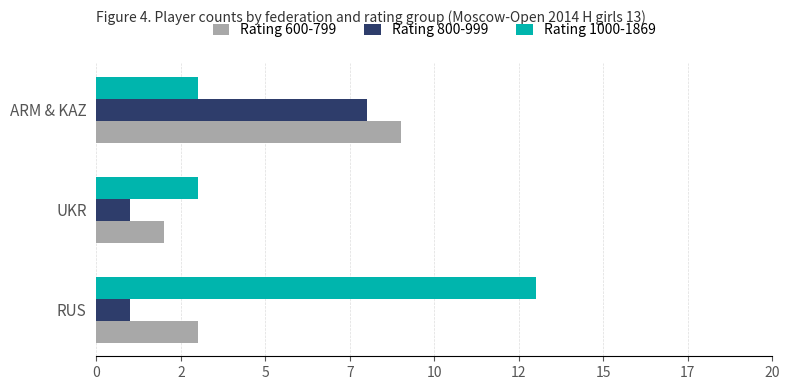

Which series has the largest total across all categories?

Rating 1000-1869